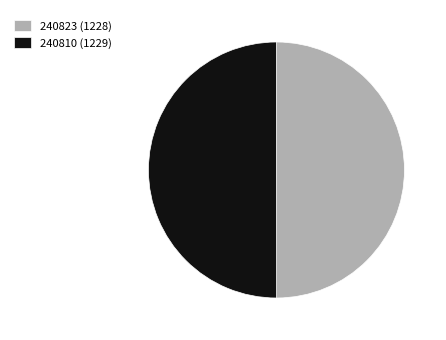

Is it true that 240810 is 99% of the pie?

False